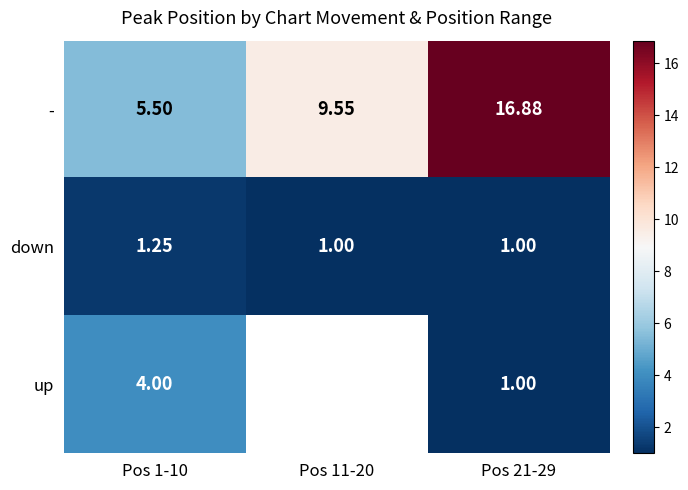

Read the down value at Pos 21-29.

1.0